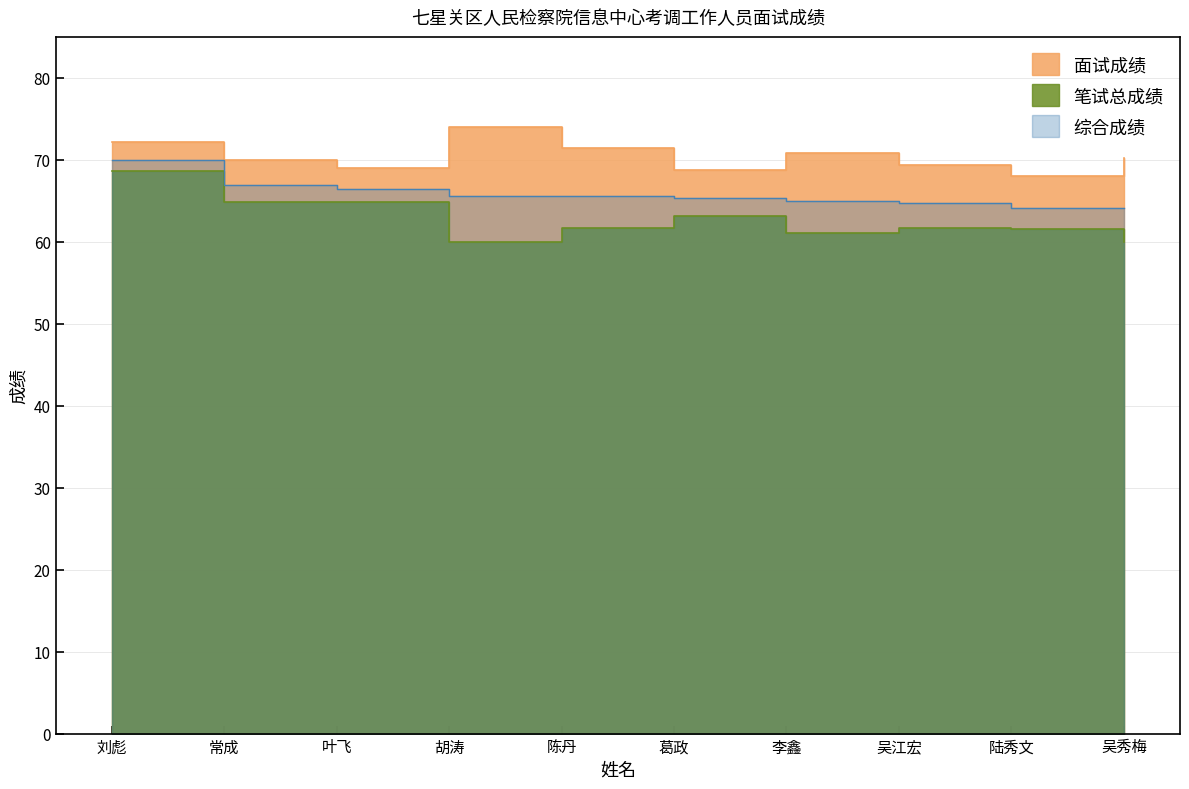

True or false: 综合成绩 has a value of 65.6 at 陈丹.

True